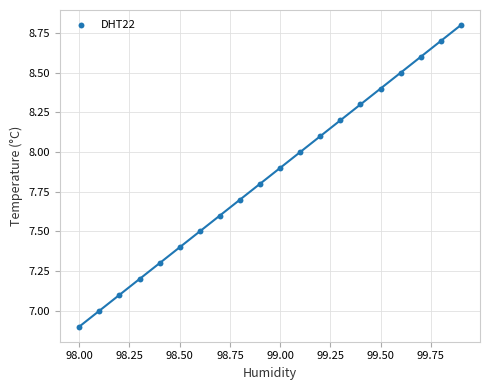

What is the range of X values (max minus min)?

1.9